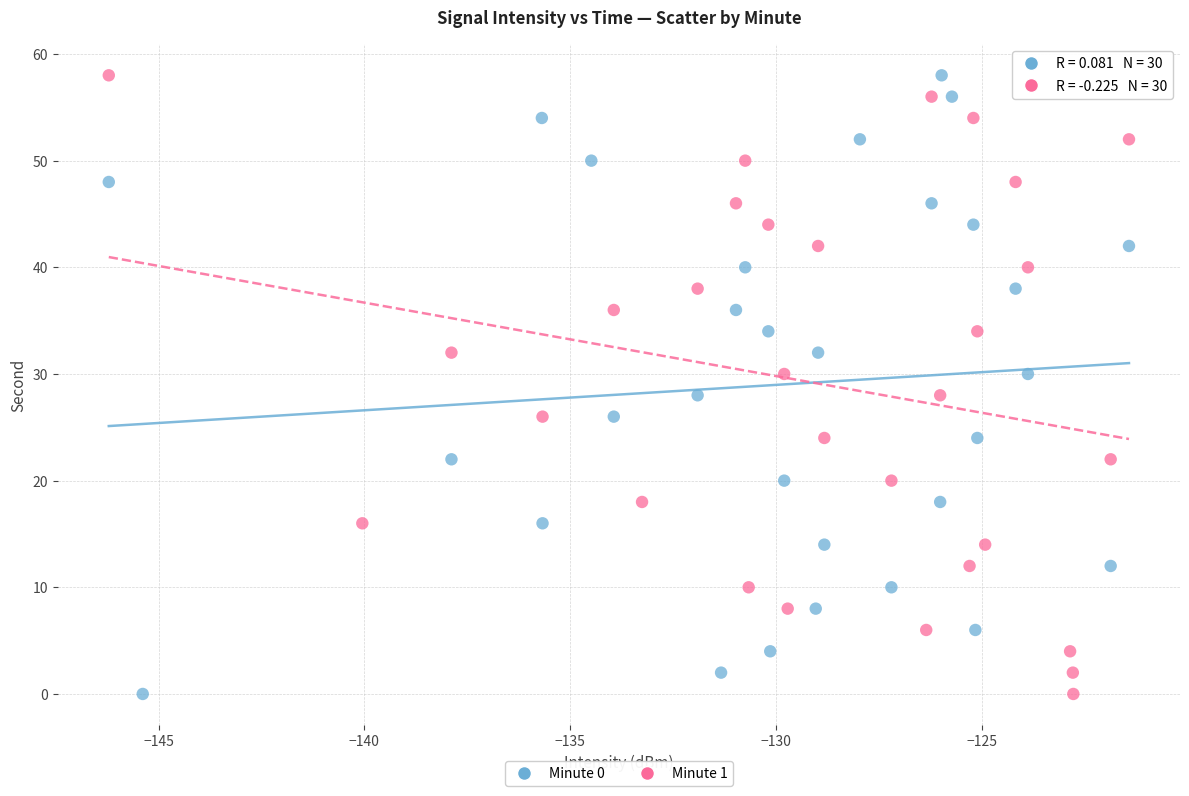

What are all the series names shown in the legend?

Minute 0, Minute 1